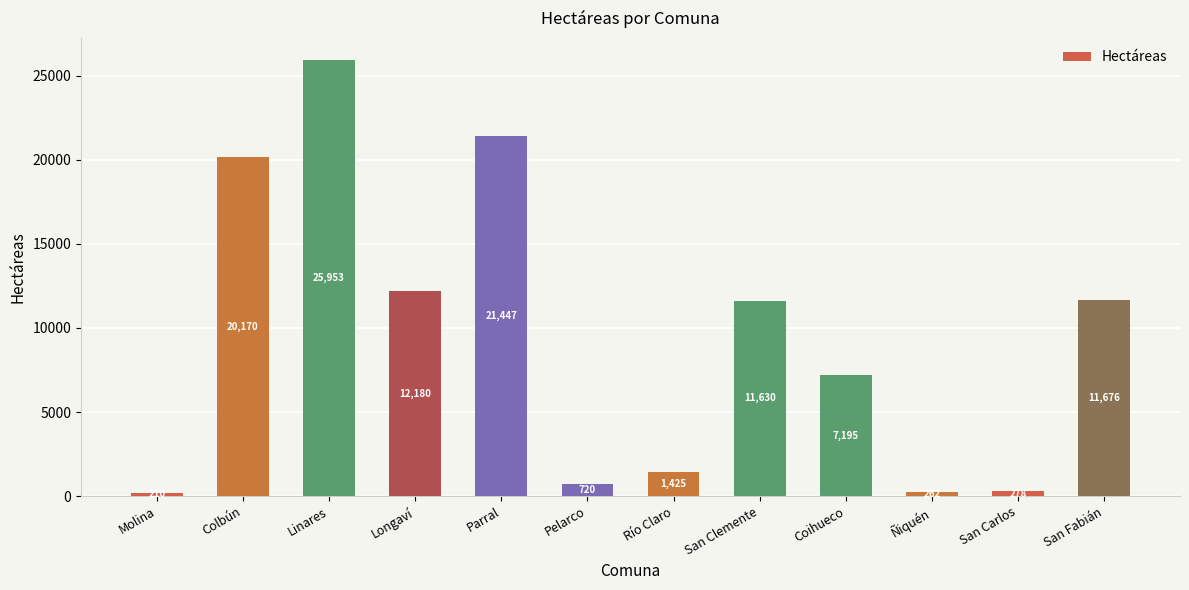

Which category has the lowest value across all series?

Molina